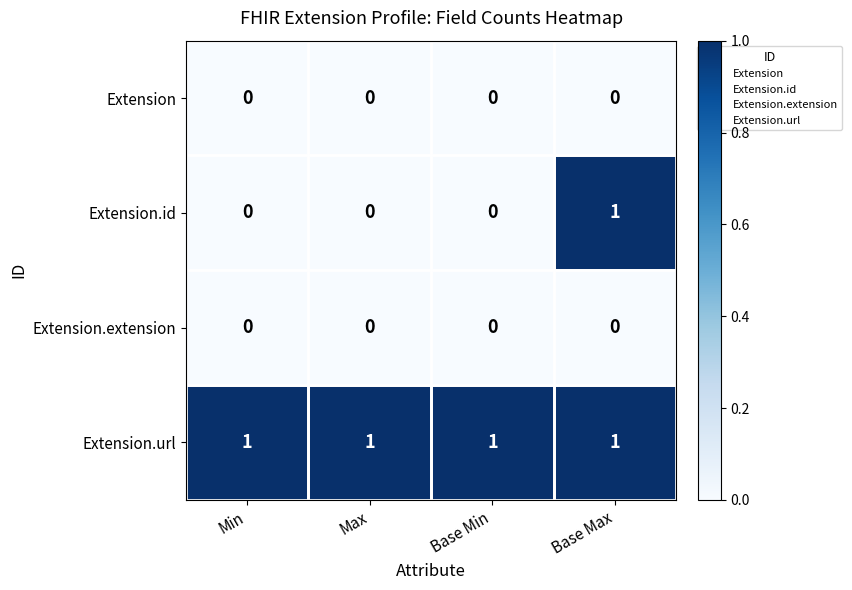

True or false: Extension.extension has a value of 0 at Min.

True